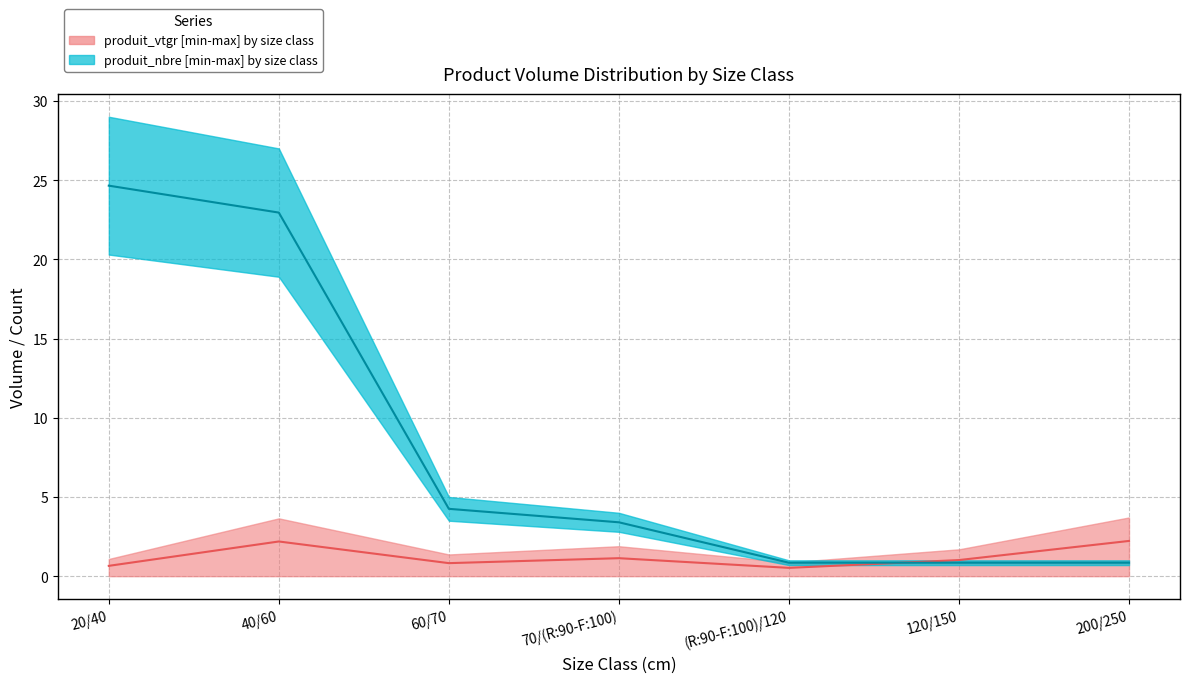

Where is produit_nbre median nearest to the value 12?

60/70